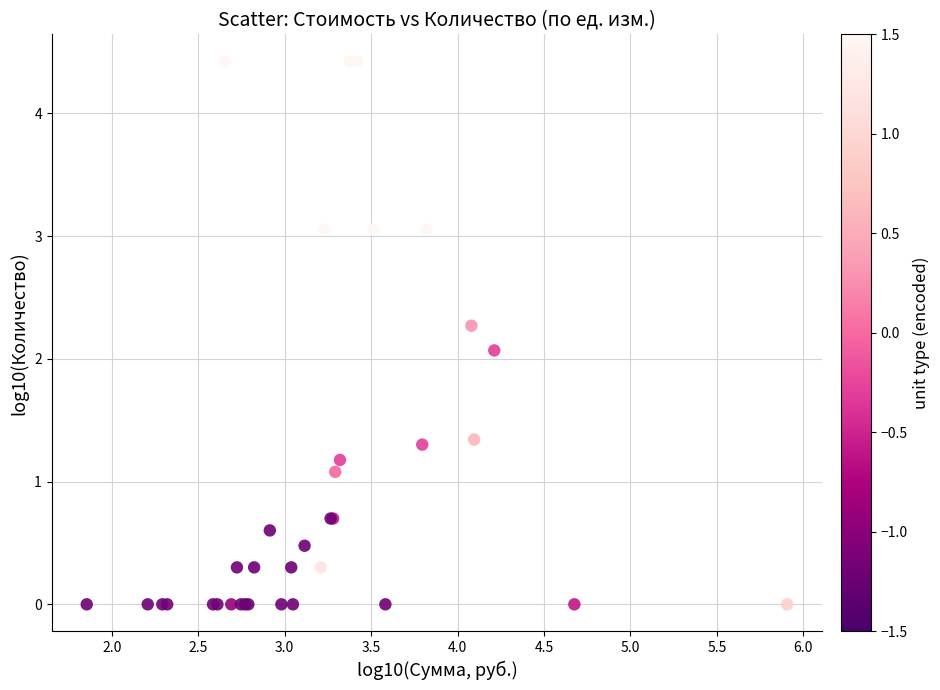

What Y value in the scatter plot is closest to 2?

2.1